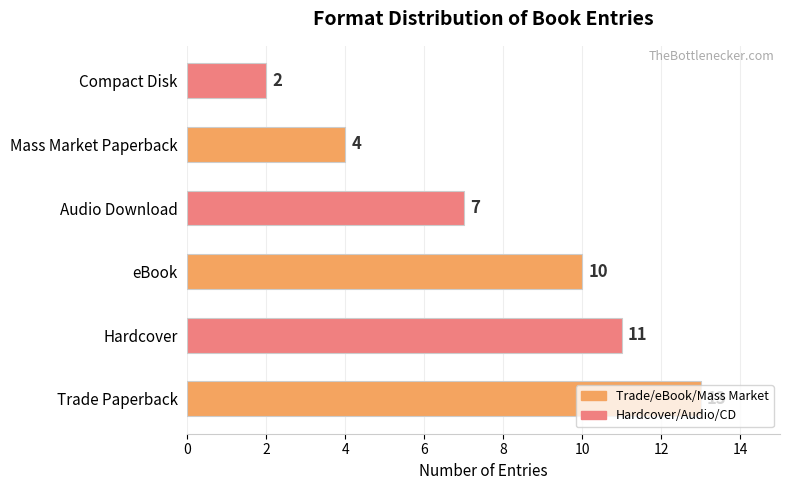

What is the change in value from Trade Paperback to Mass Market Paperback?

-9